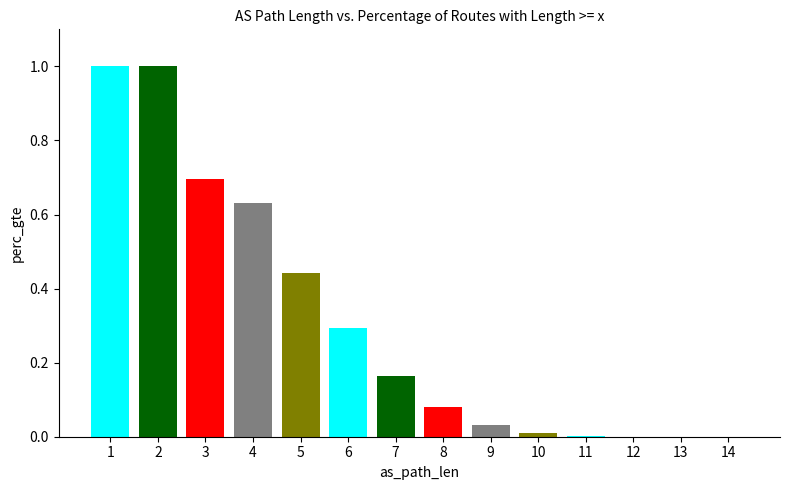

What is the sum of all values?

4.4